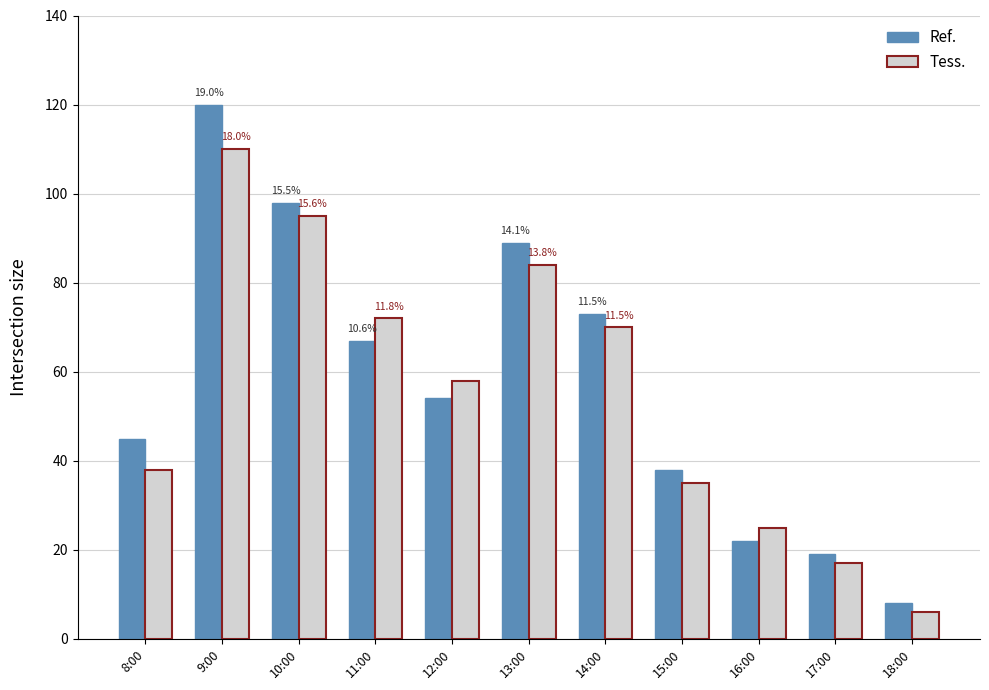

Rank the categories by Tess. value from lowest to highest.

18:00, 17:00, 16:00, 15:00, 8:00, 12:00, 14:00, 11:00, 13:00, 10:00, 9:00